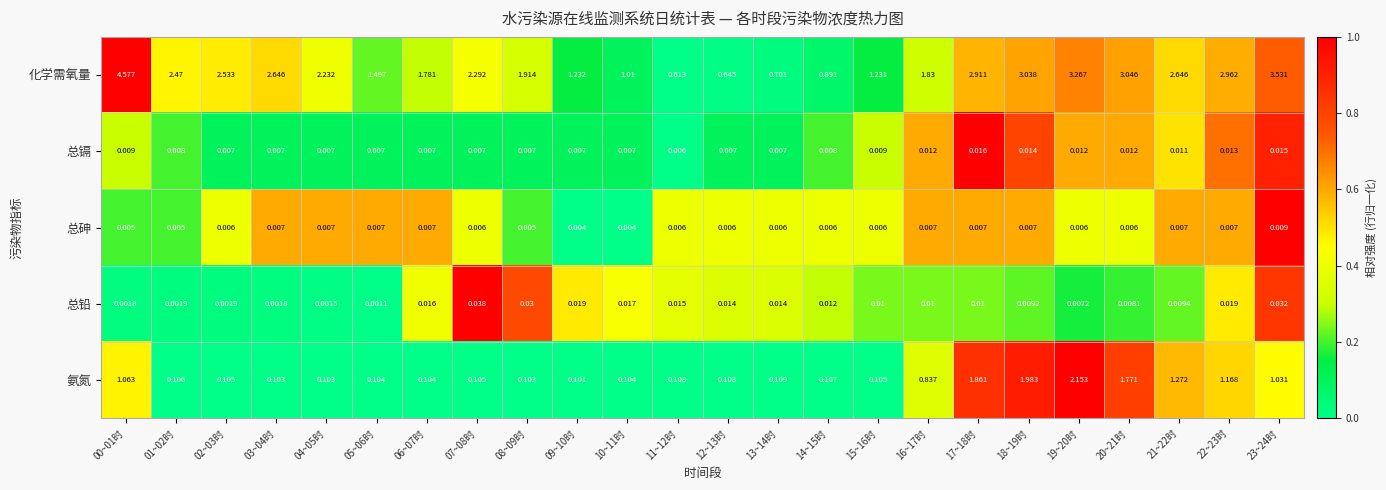

Which series has the widest spread of values?

化学需氧量